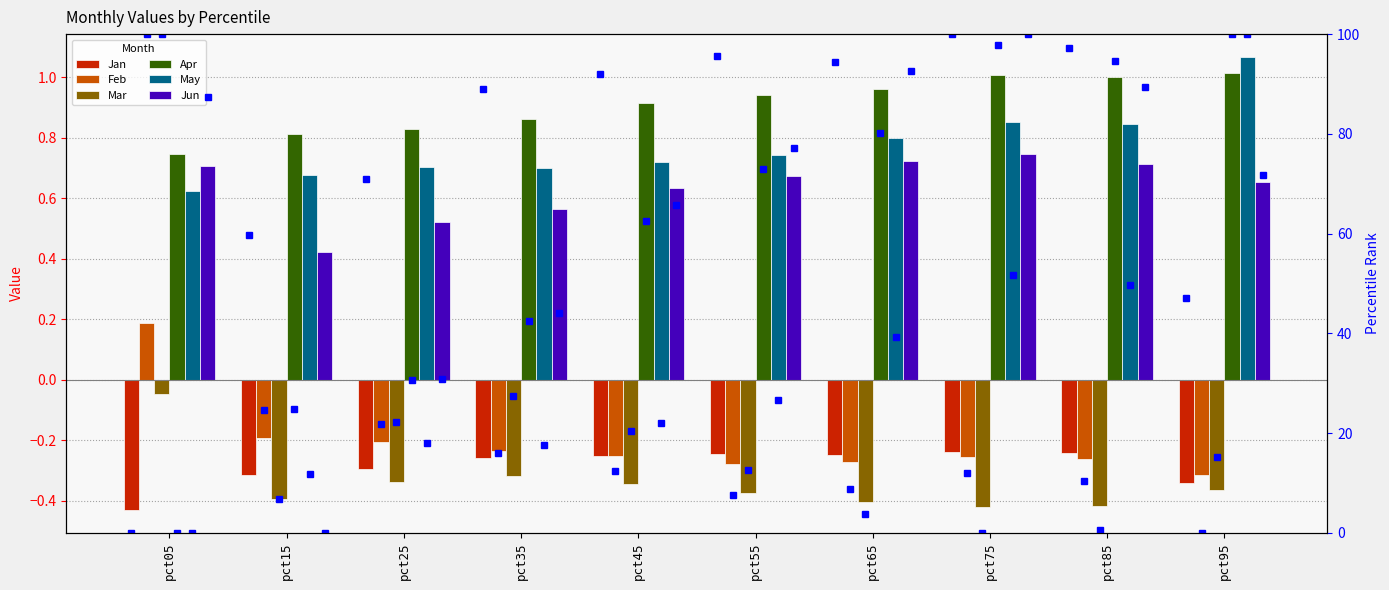

At pct15, list the series in order from smallest to largest.

Mar, Jan, Feb, Jun, May, Apr